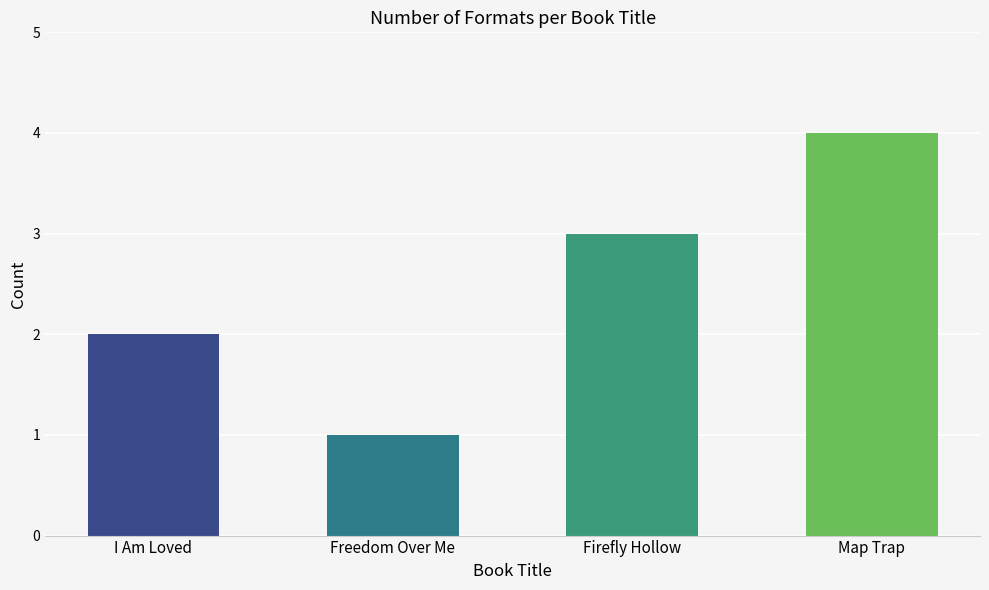

What position from the right is Map Trap?

1